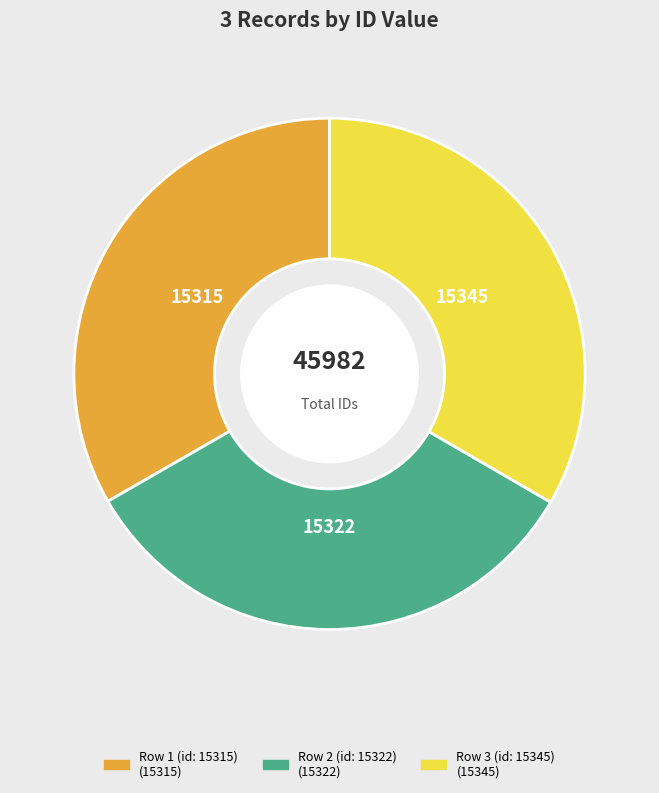

Is there any slice that represents more than half of the pie?

No